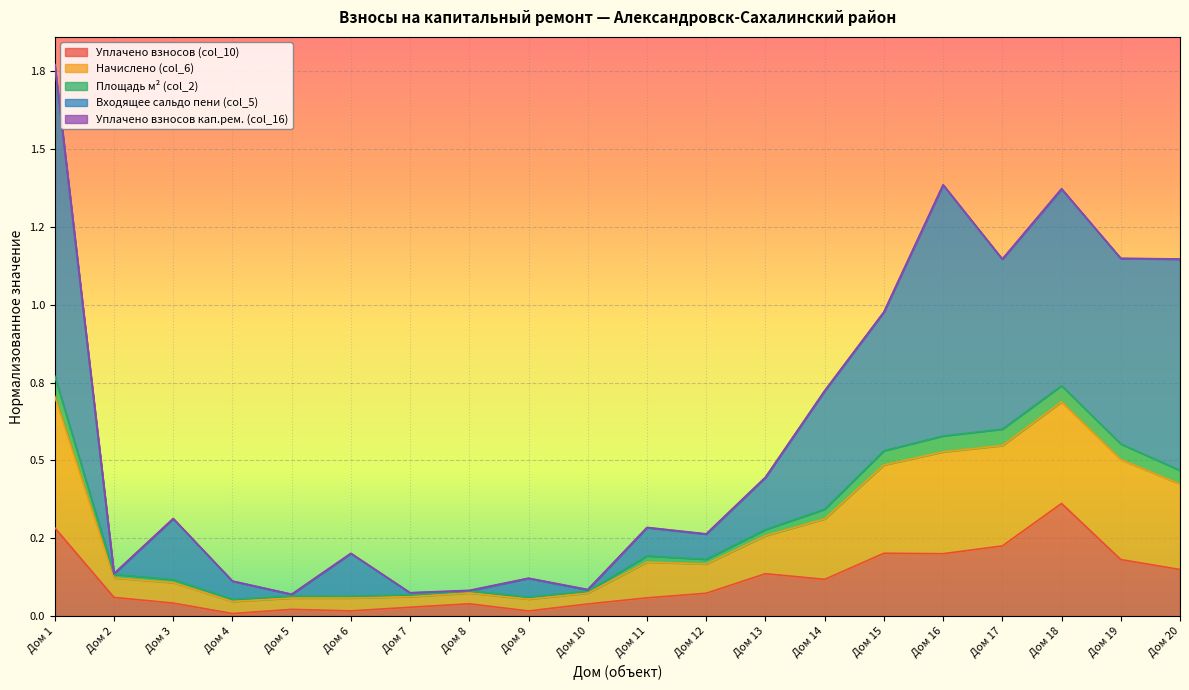

What is the spread (max minus min) of values at Дом 17?

0.9